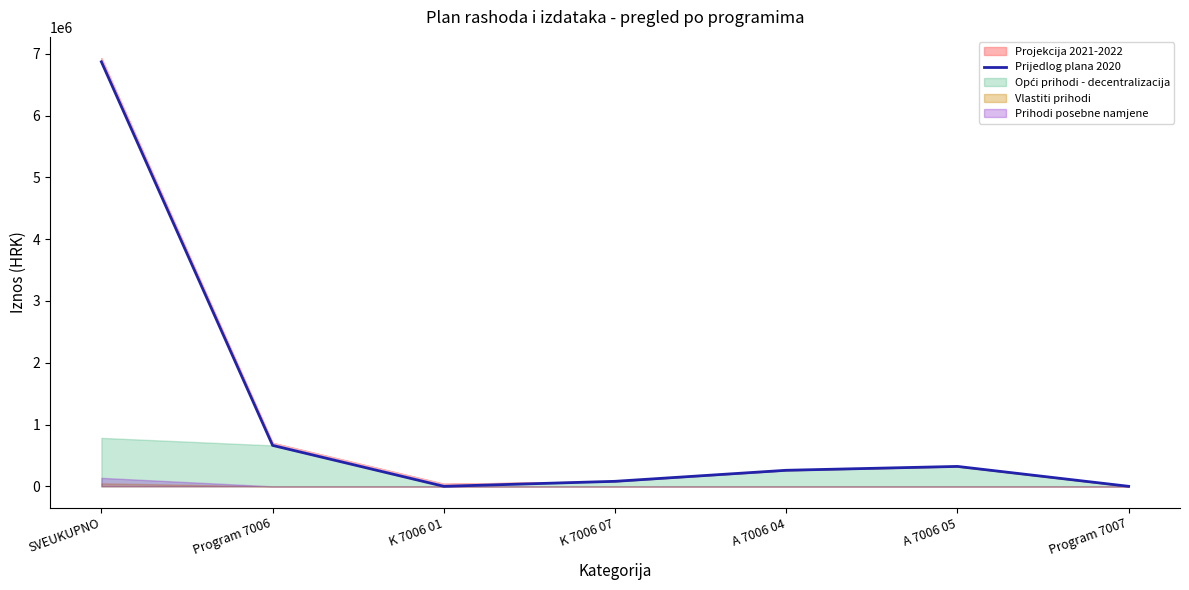

How many data points are above 259440?

3